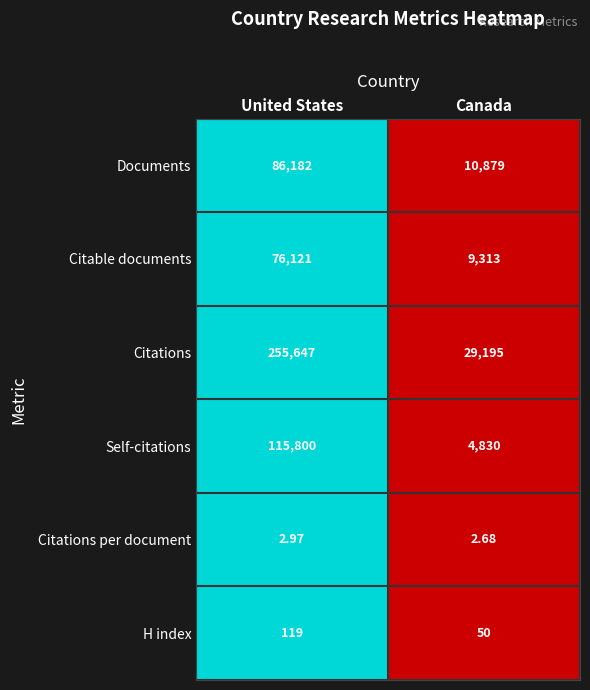

Which series changed the most between United States and Canada?

Citations